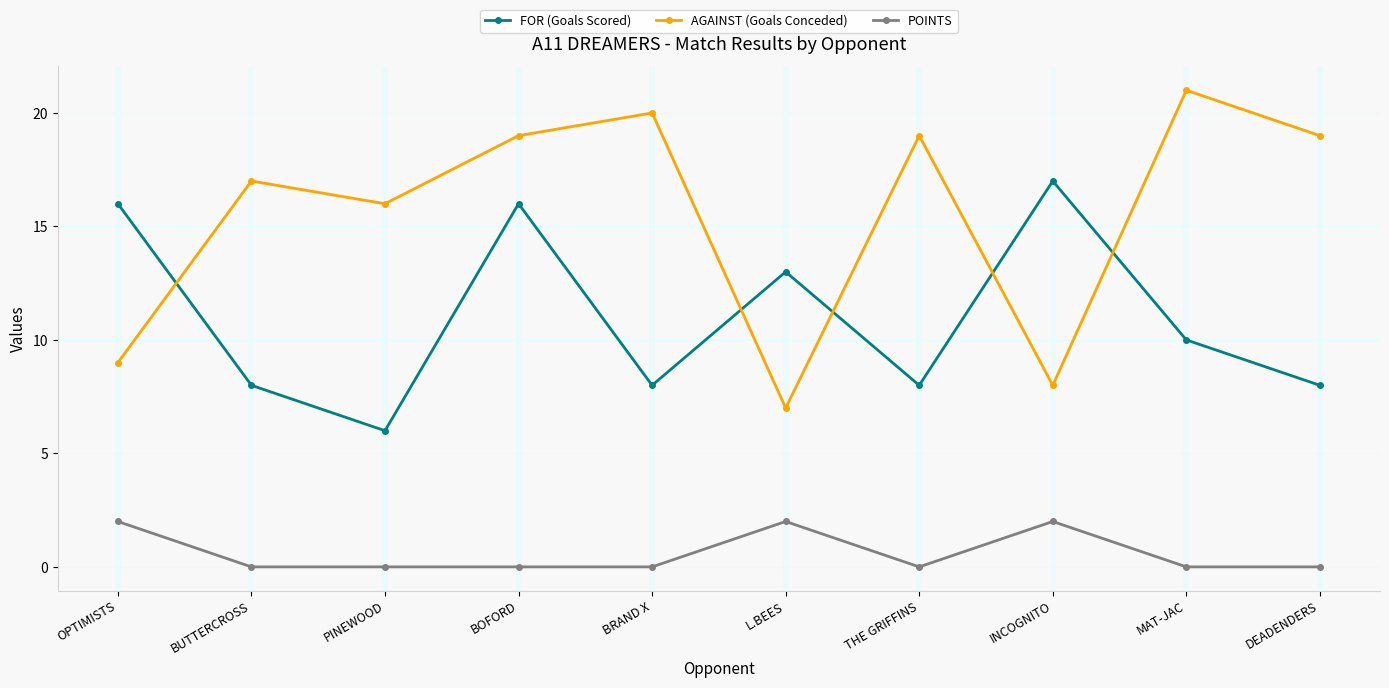

What is the difference between the highest and lowest values at DEADENDERS?

19